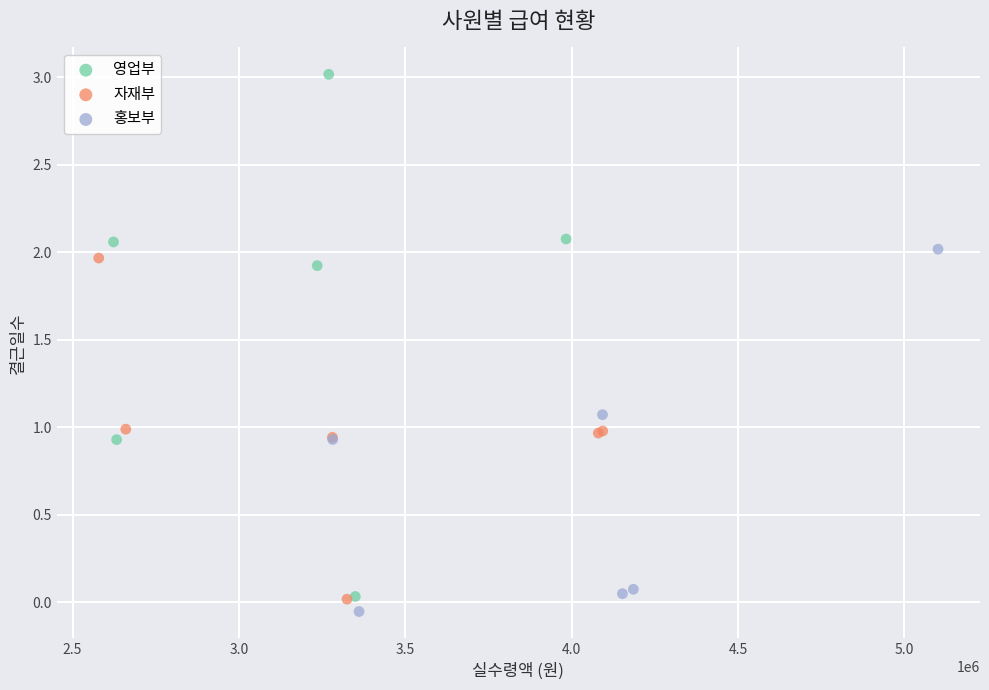

Which series has the widest spread of Y values?

영업부